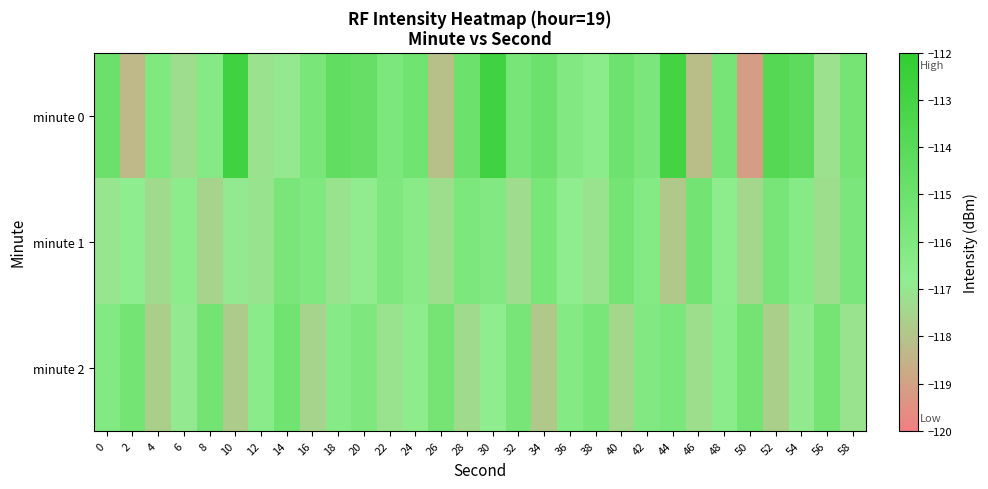

What is the smallest value displayed?

-119.1